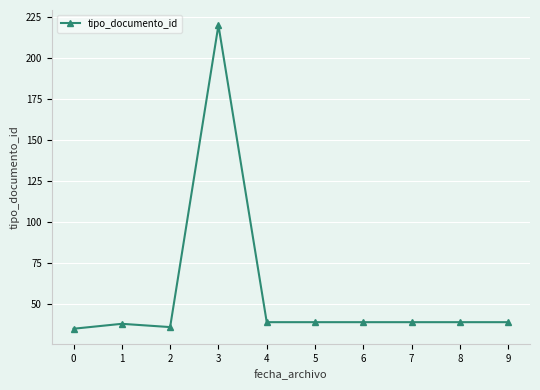

What is the ratio of the value at 1 to the value at 5?

1.0